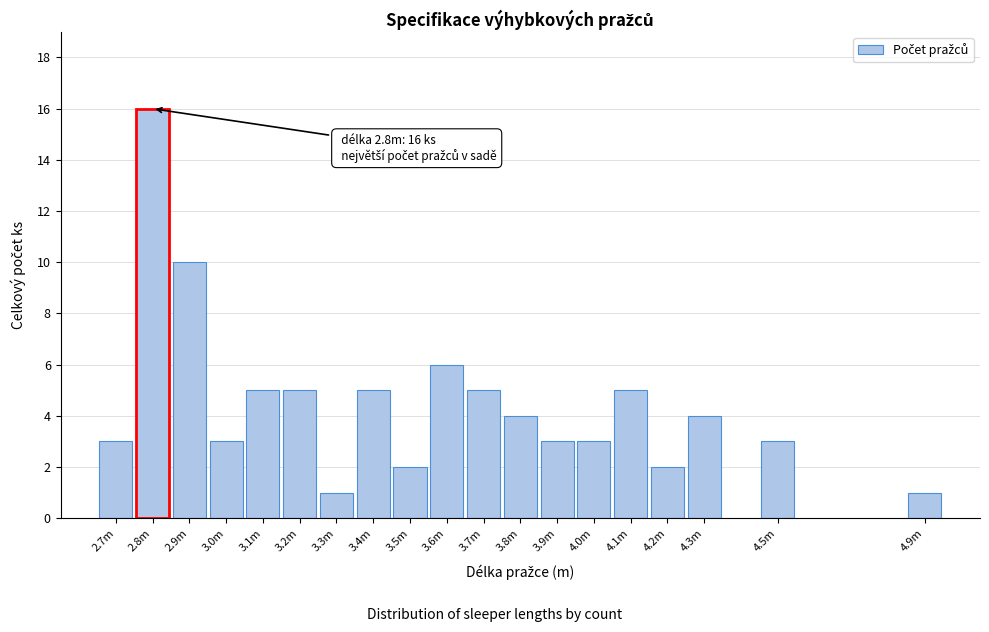

Reading left to right, what are all the values shown in this chart?

3	16	10	3	5	5	1	5	2	6	5	4	3	3	5	2	4	3	1